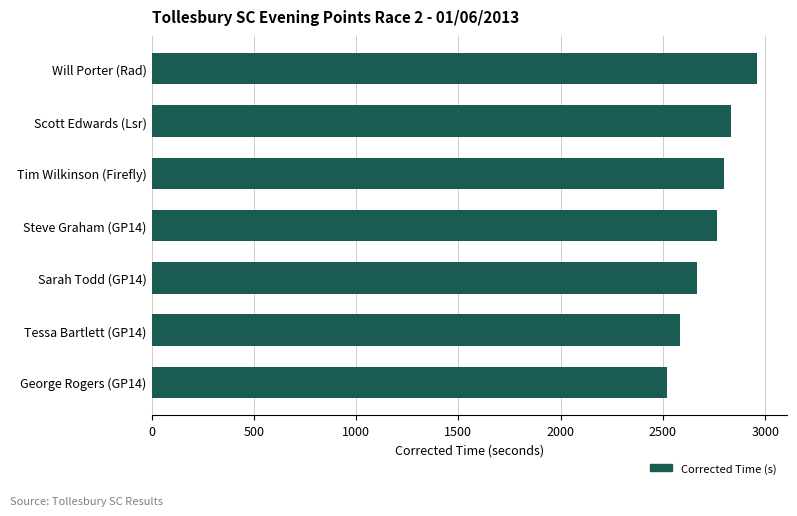

At which label is the value closest to 2740?

Steve Graham (GP14)